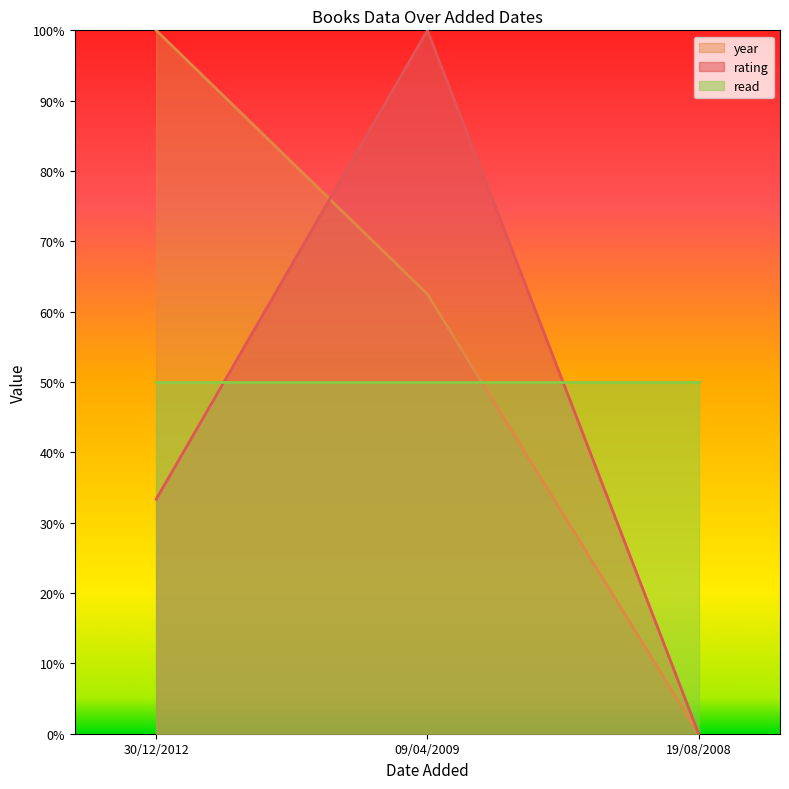

How many values in year are above zero?

2